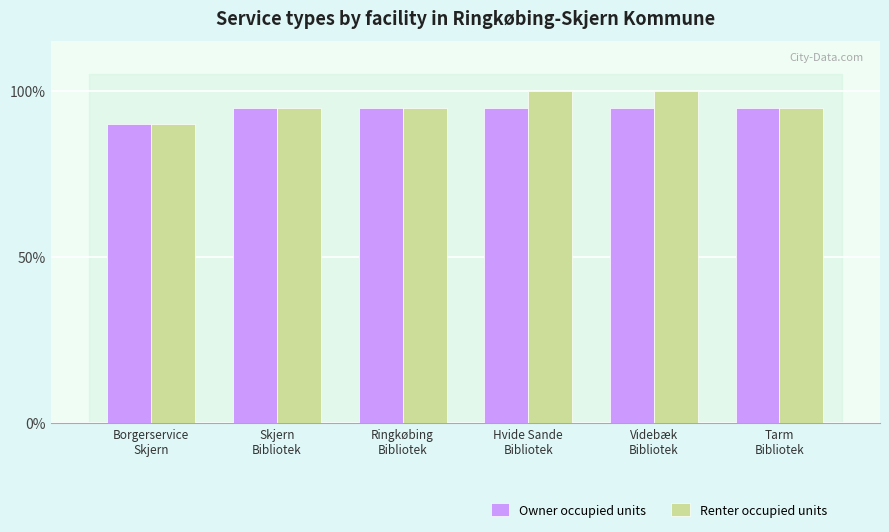

How many groups of bars are there?

6